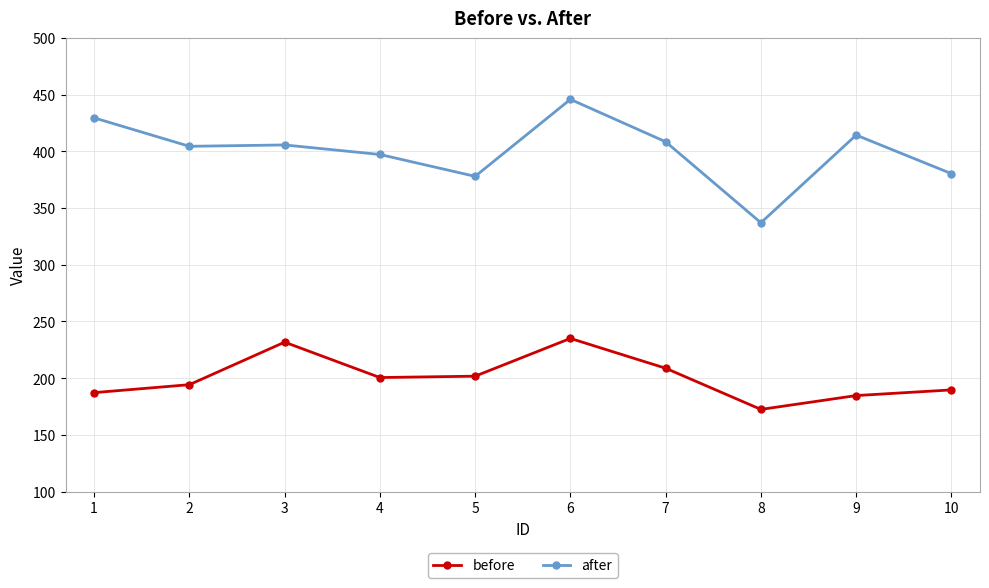

List the series in order of their peak value, highest first.

after, before